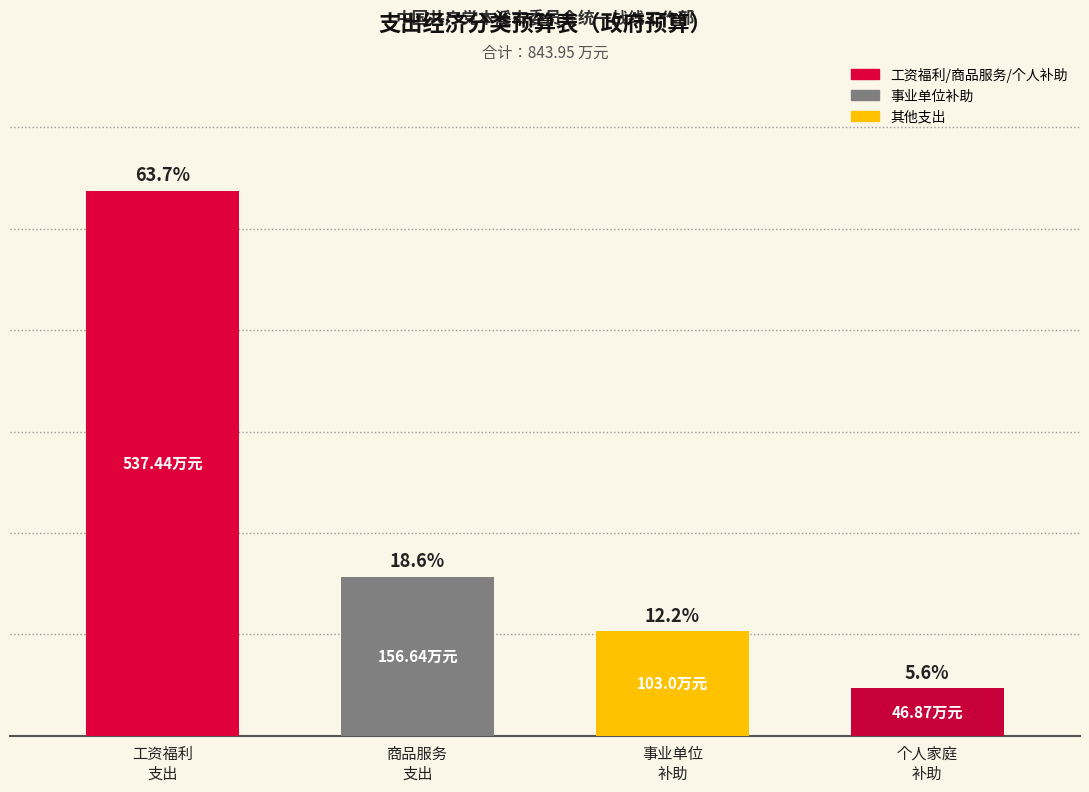

What is the difference between the maximum and minimum values?

490.6